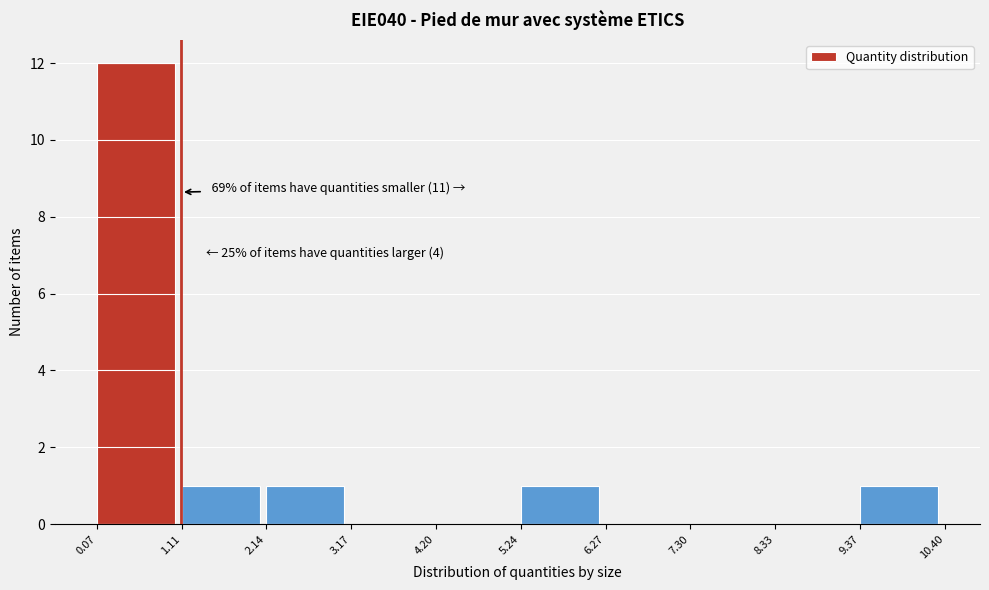

Which range on the x-axis has the tallest bar?

0.07 to 1.11